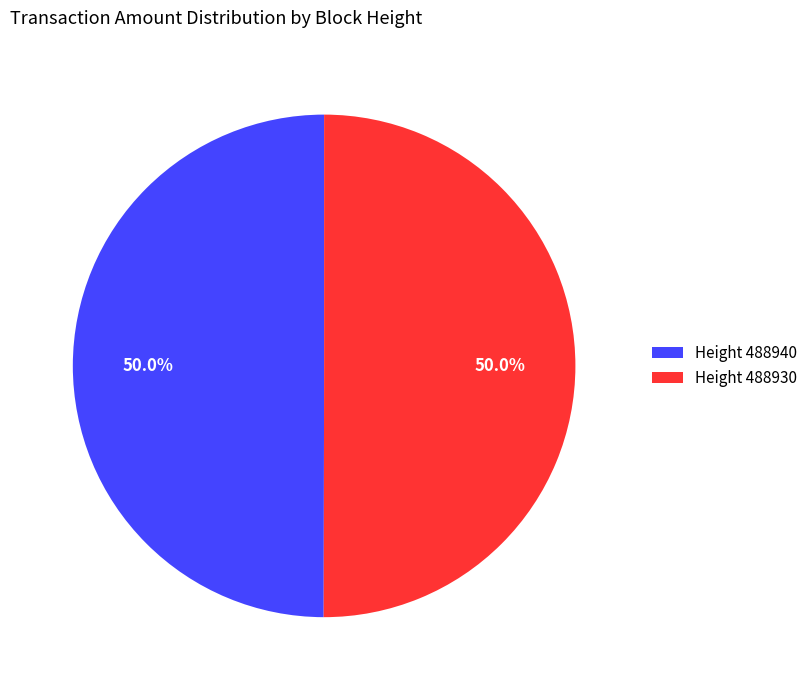

Combined, what portion of the pie is Height 488930 and Height 488940?

100.0%